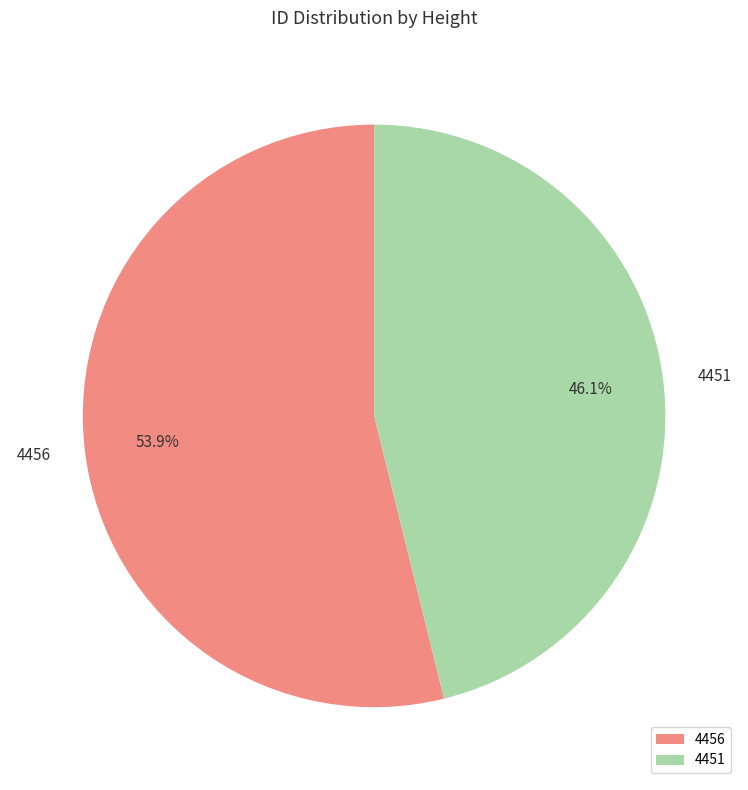

Which slice is the largest?

4456